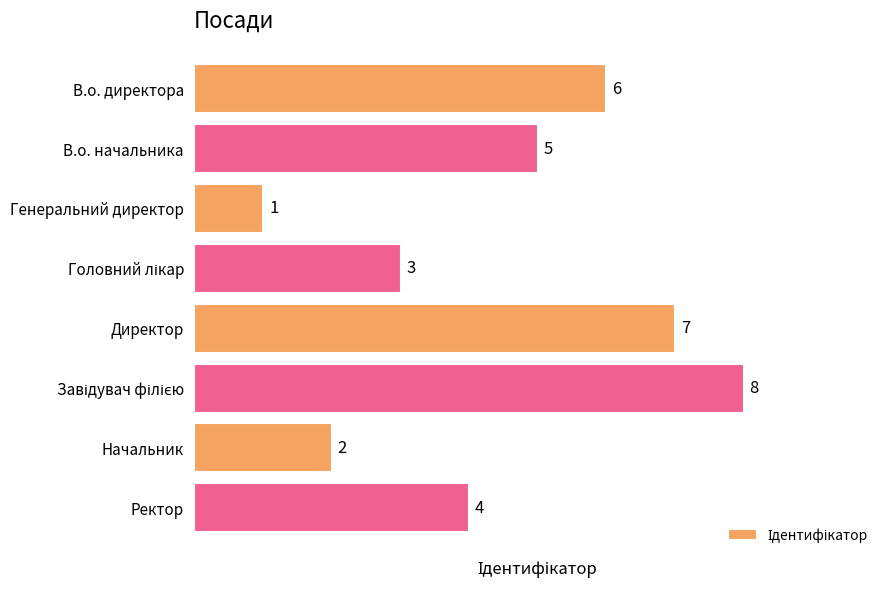

Where is the data nearest to the value 4?

Ректор